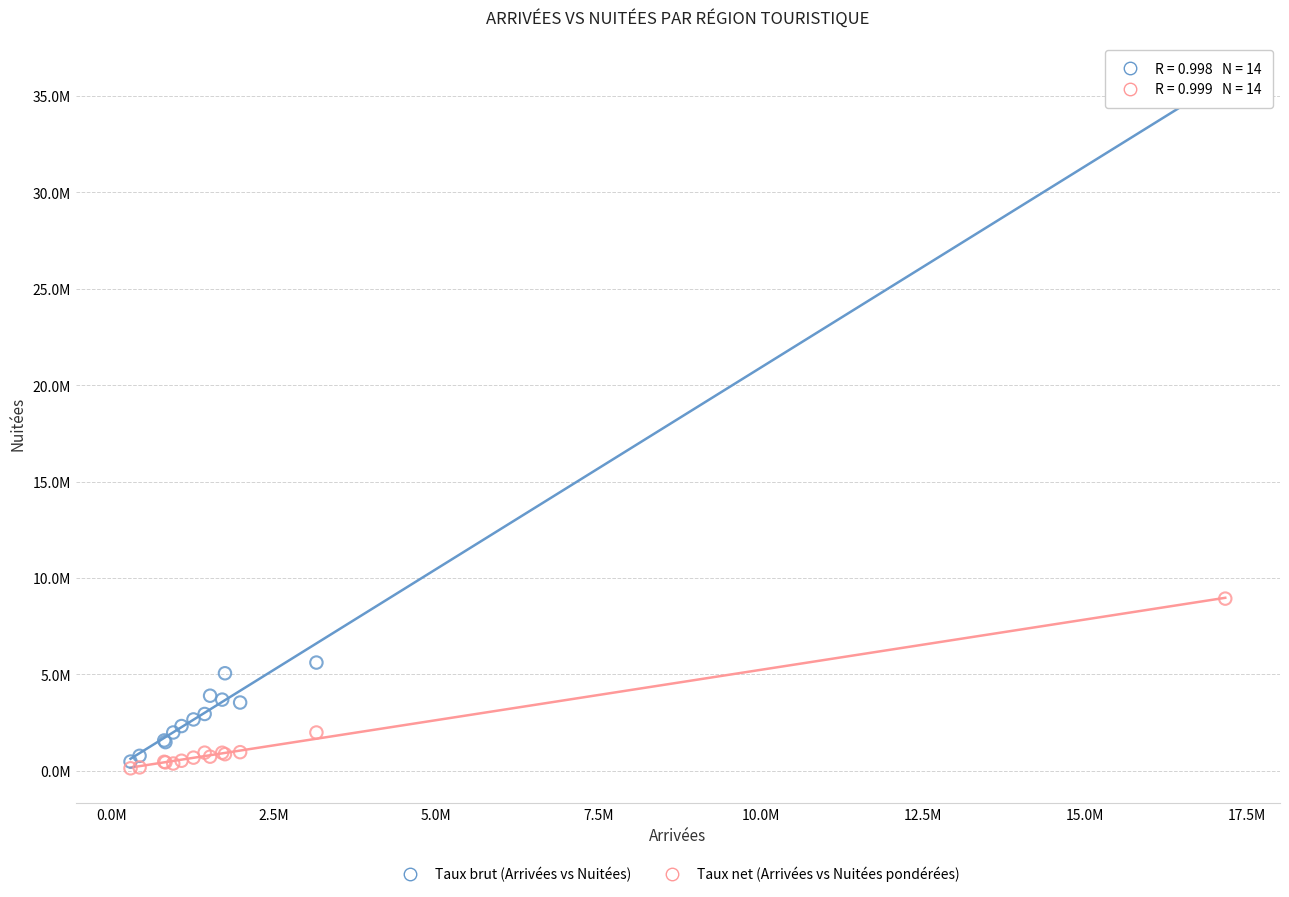

Which series has the widest spread of Y values?

Taux brut (Arrivées vs Nuitées)